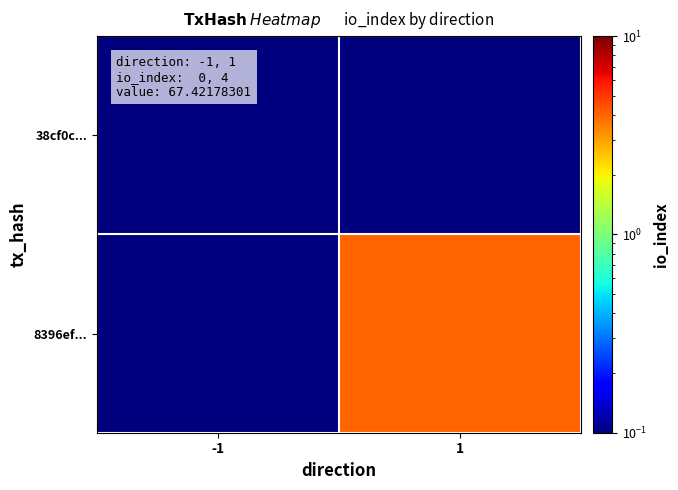

What is the spread (max minus min) of values at 1?

4.0